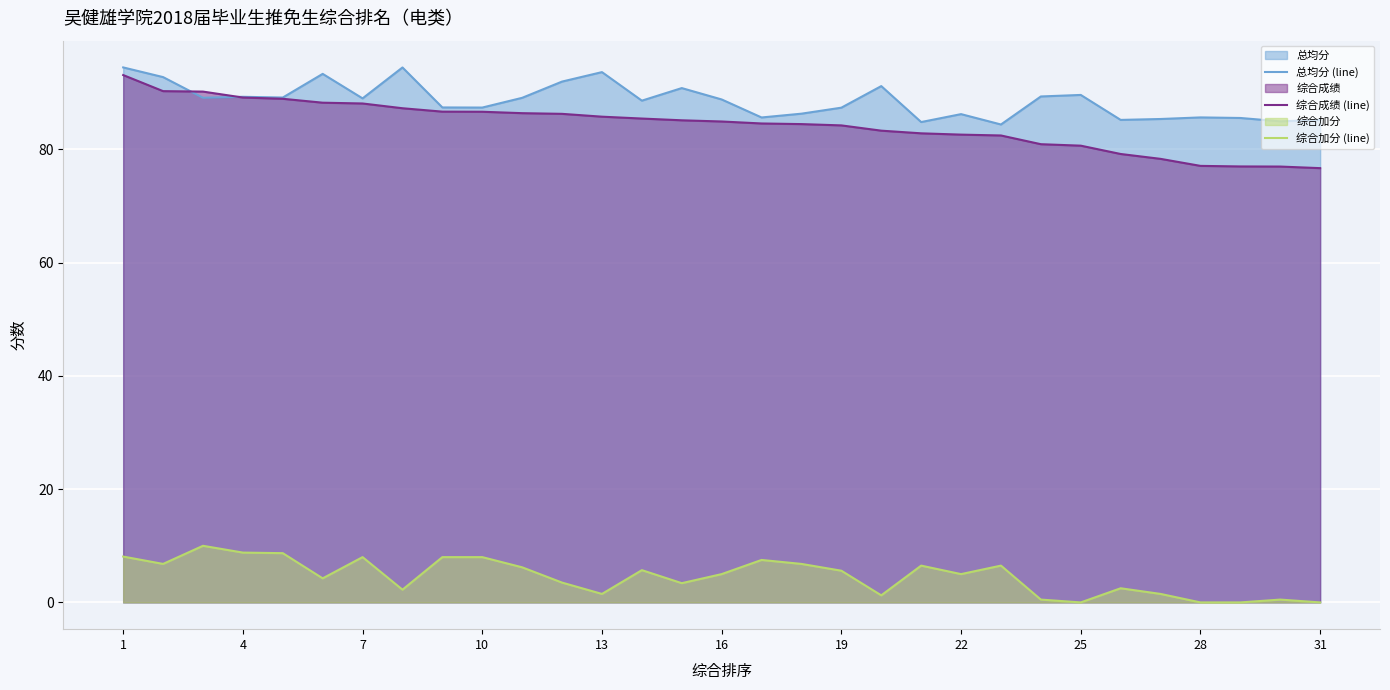

Which series has the largest total across all categories?

总均分 (line)